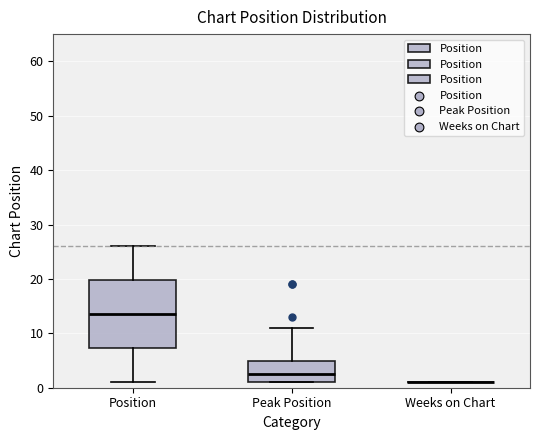

Where does the lower whisker of the box for Position end on the y-axis? The values are not printed on the chart, so give them approximately, as read against the axis.

1